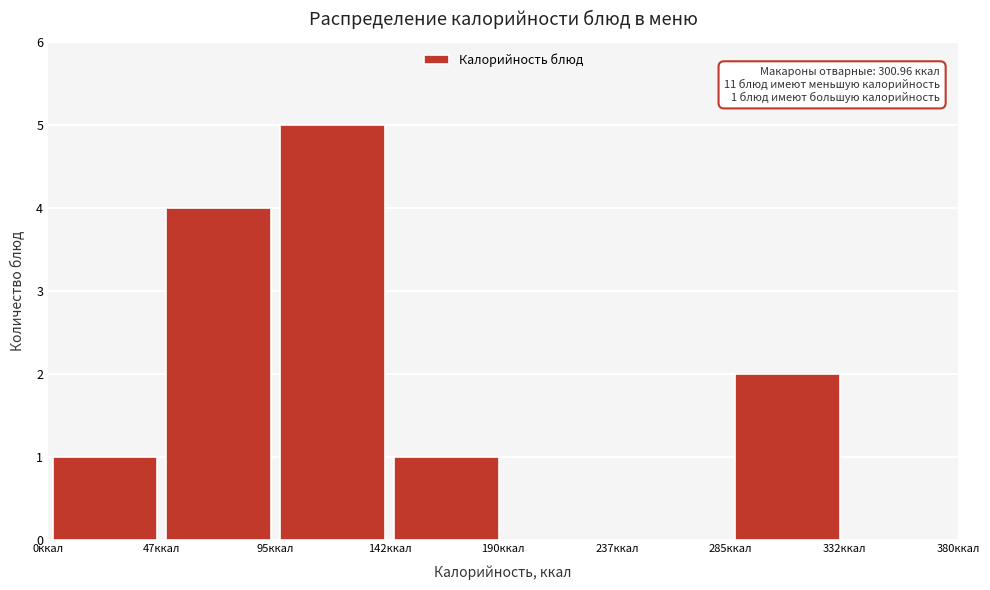

Over which range of the x-axis is the bar tallest?

95.0 to 142.5